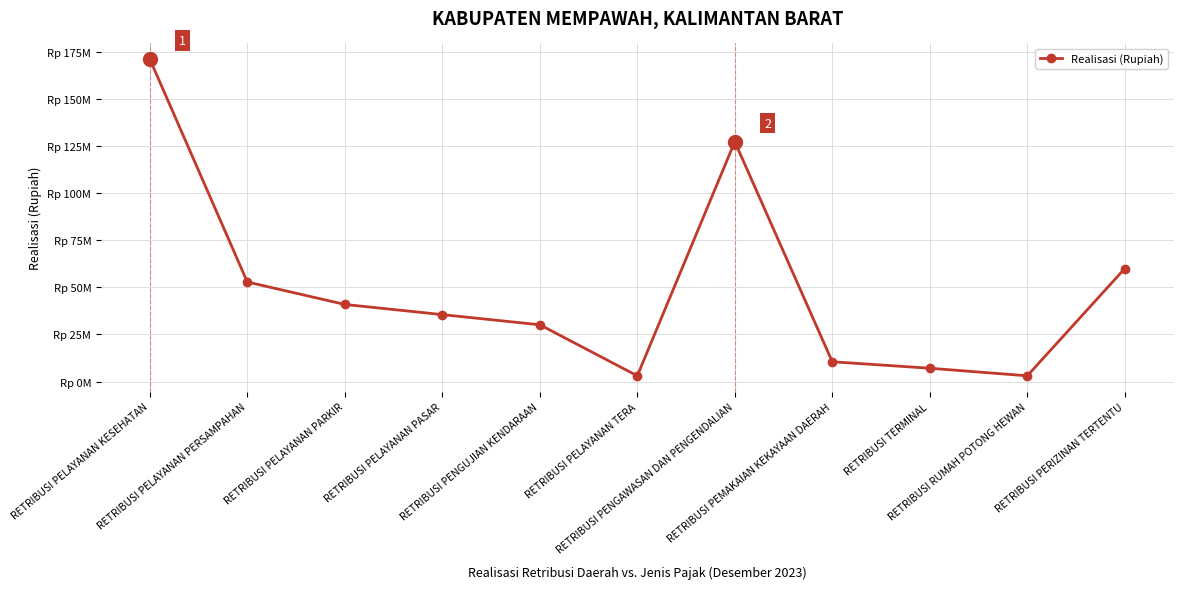

What is the label of the 9th point from the left?

RETRIBUSI TERMINAL